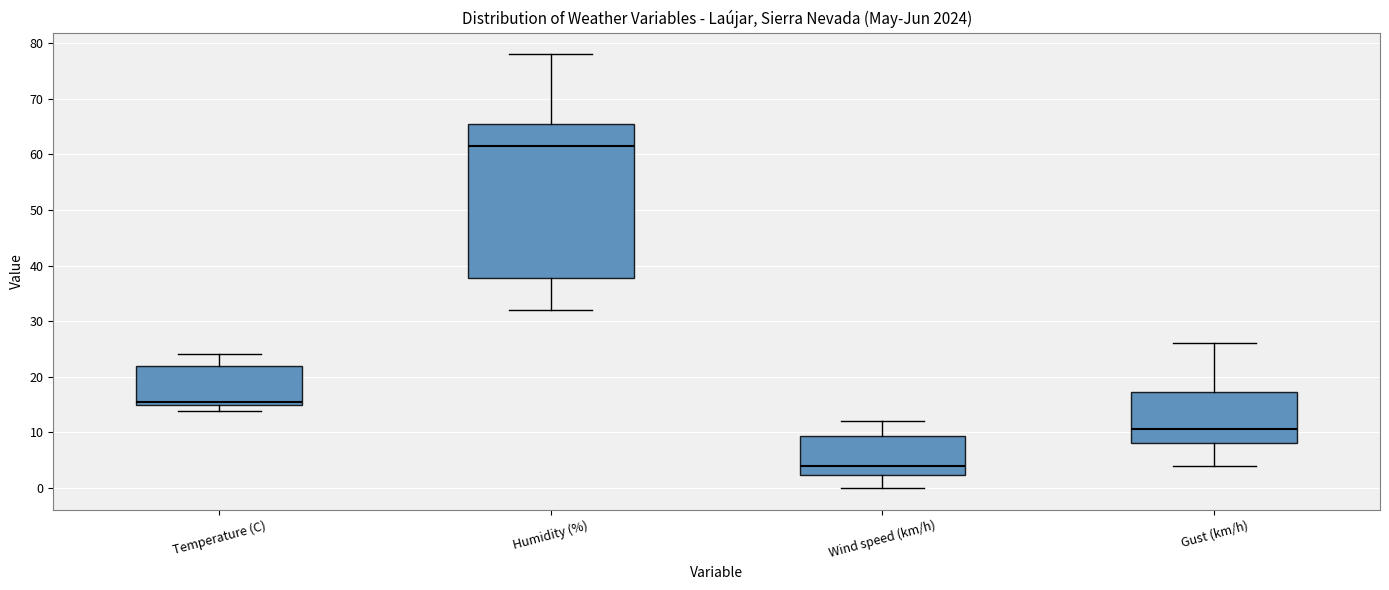

Which box's median line is the lowest?

Wind speed (km/h)